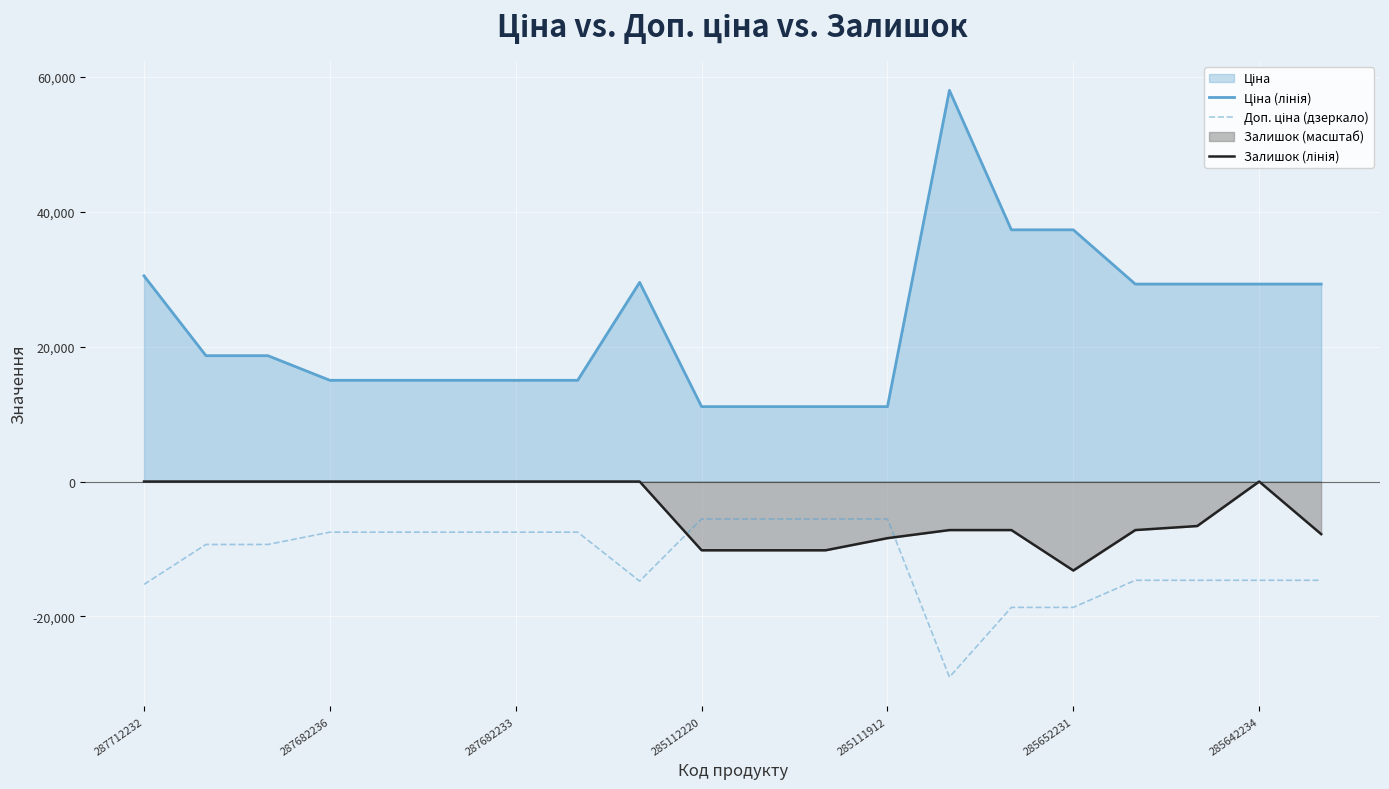

What is the spread (max minus min) of values at 287682233?

22528.8